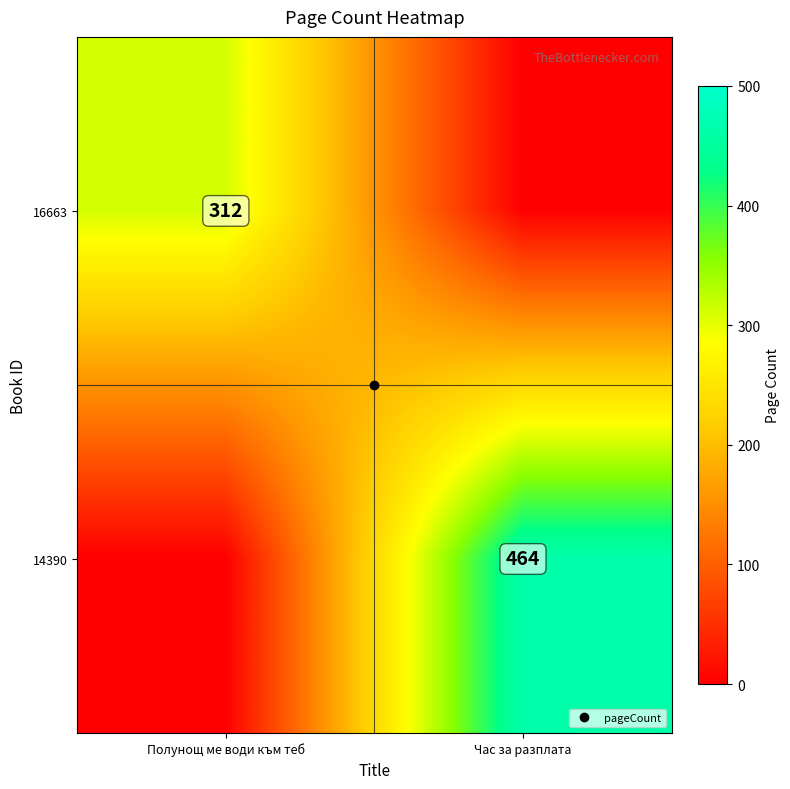

What is the sum of the 16663 values at Час за разплата and Полунощ ме води към теб?

312